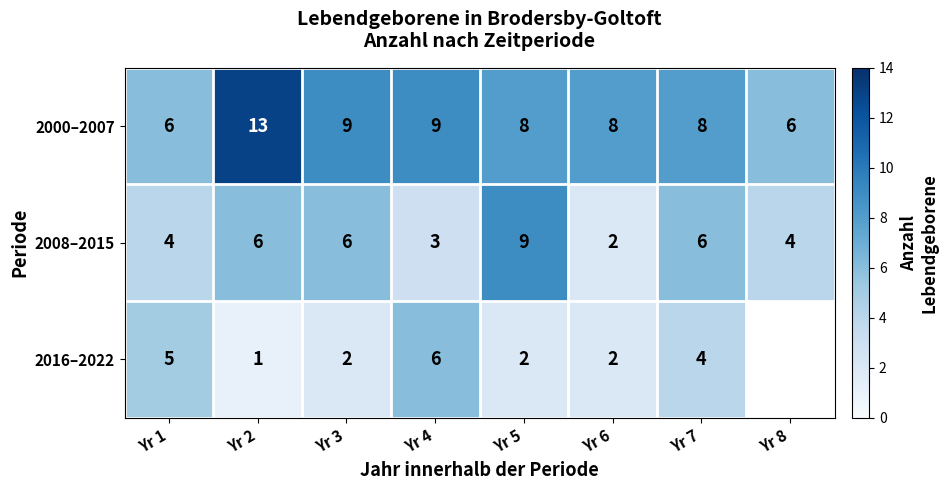

Rank the series at Yr 4 from lowest to highest value.

2008–2015, 2016–2022, 2000–2007